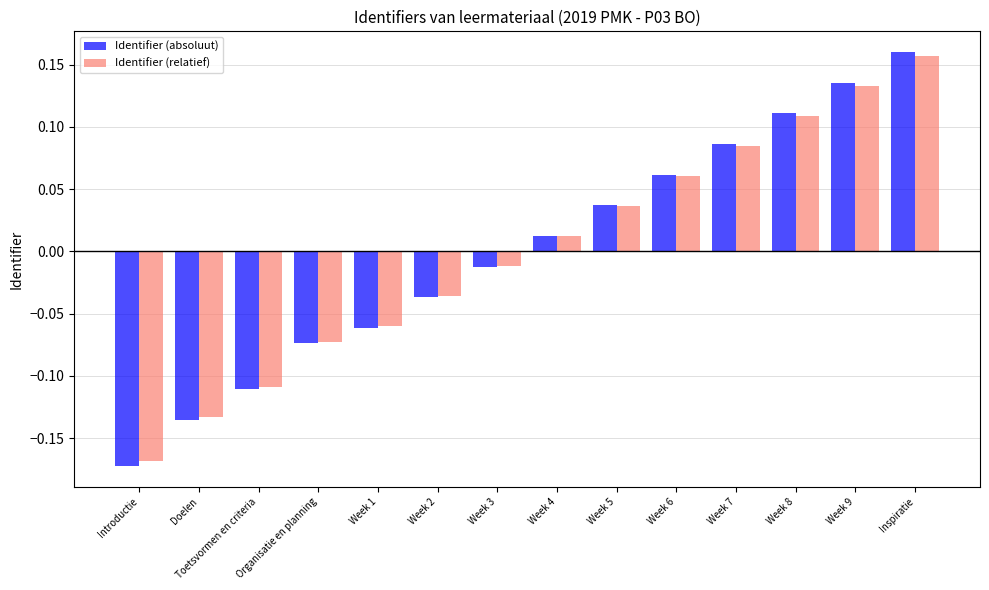

List the series in order of their peak value, highest first.

Identifier (absoluut), Identifier (relatief)